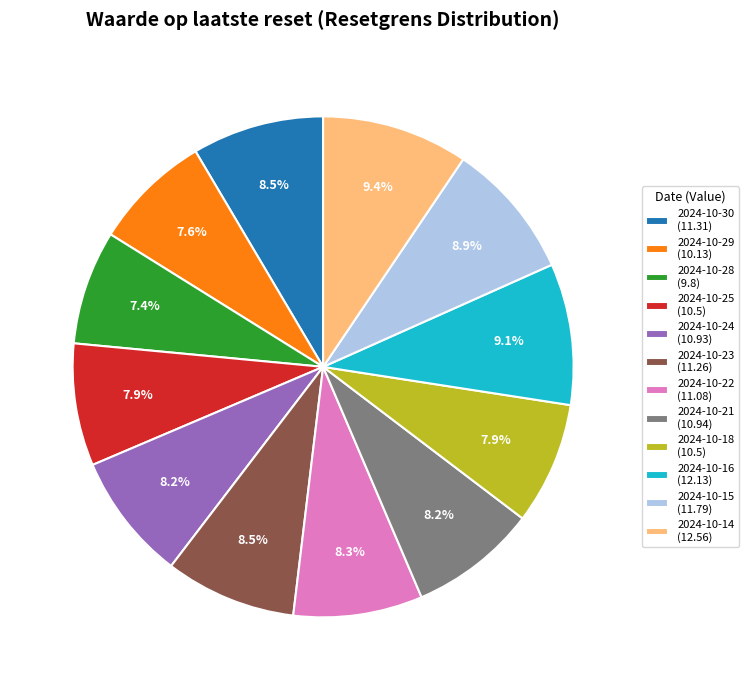

Combined, what portion of the pie is 2024-10-16 and 2024-10-28?

16.5%